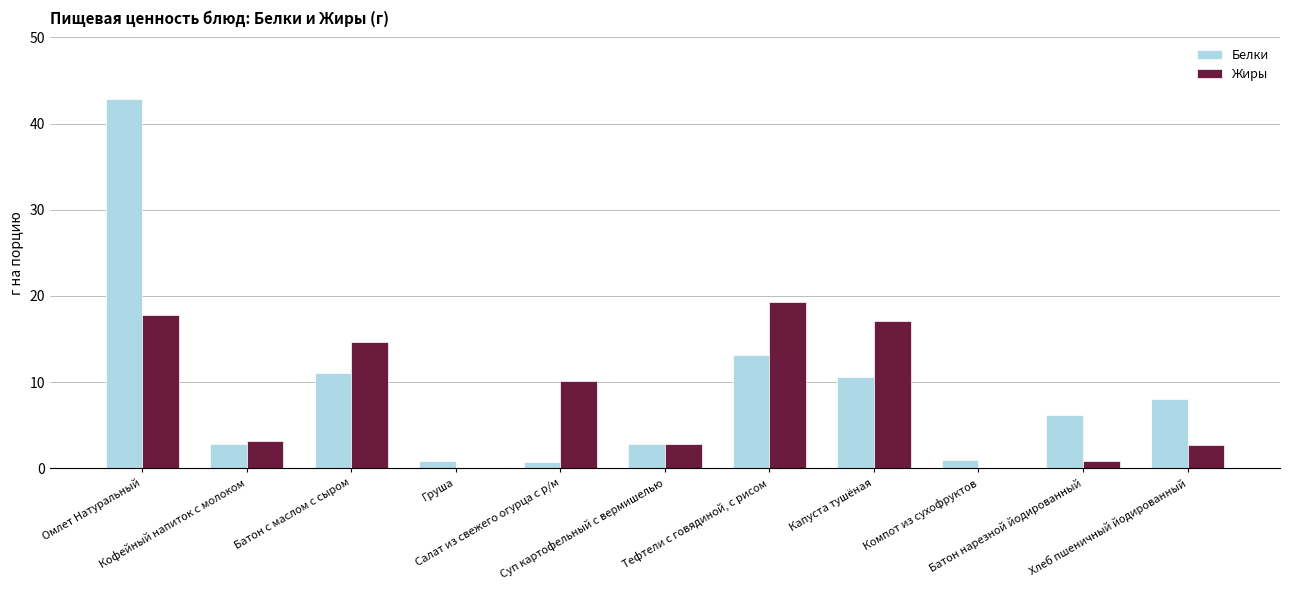

What is the maximum value for Жиры?

19.3